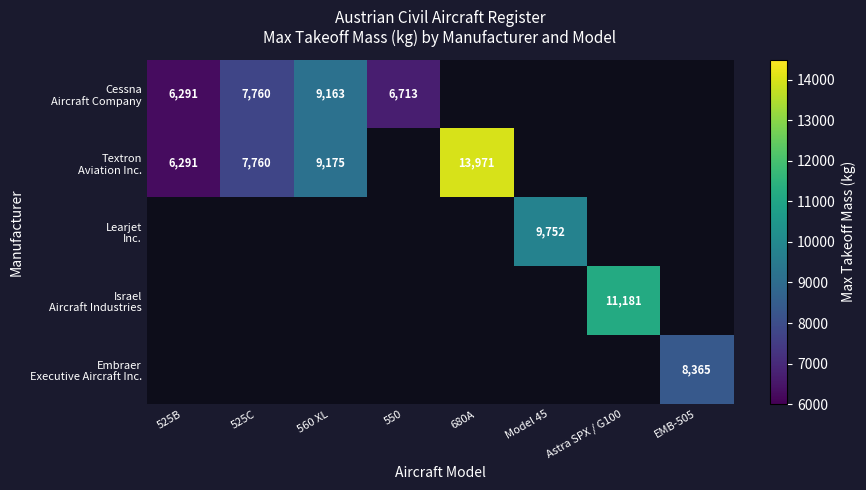

How many series are shown in this chart?

5